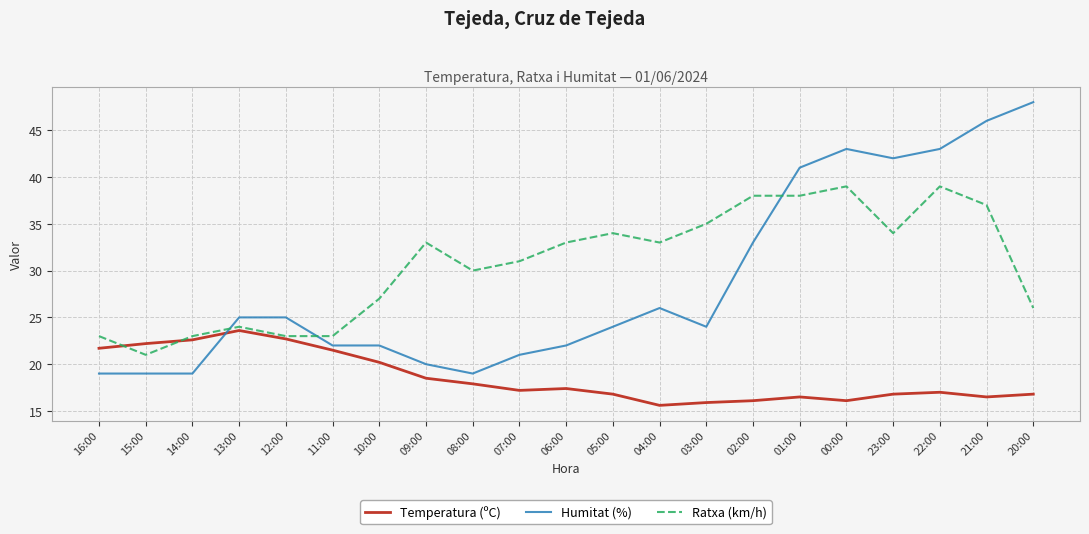

What is the difference between the maximum and minimum values in the Ratxa (km/h) series?

18.0